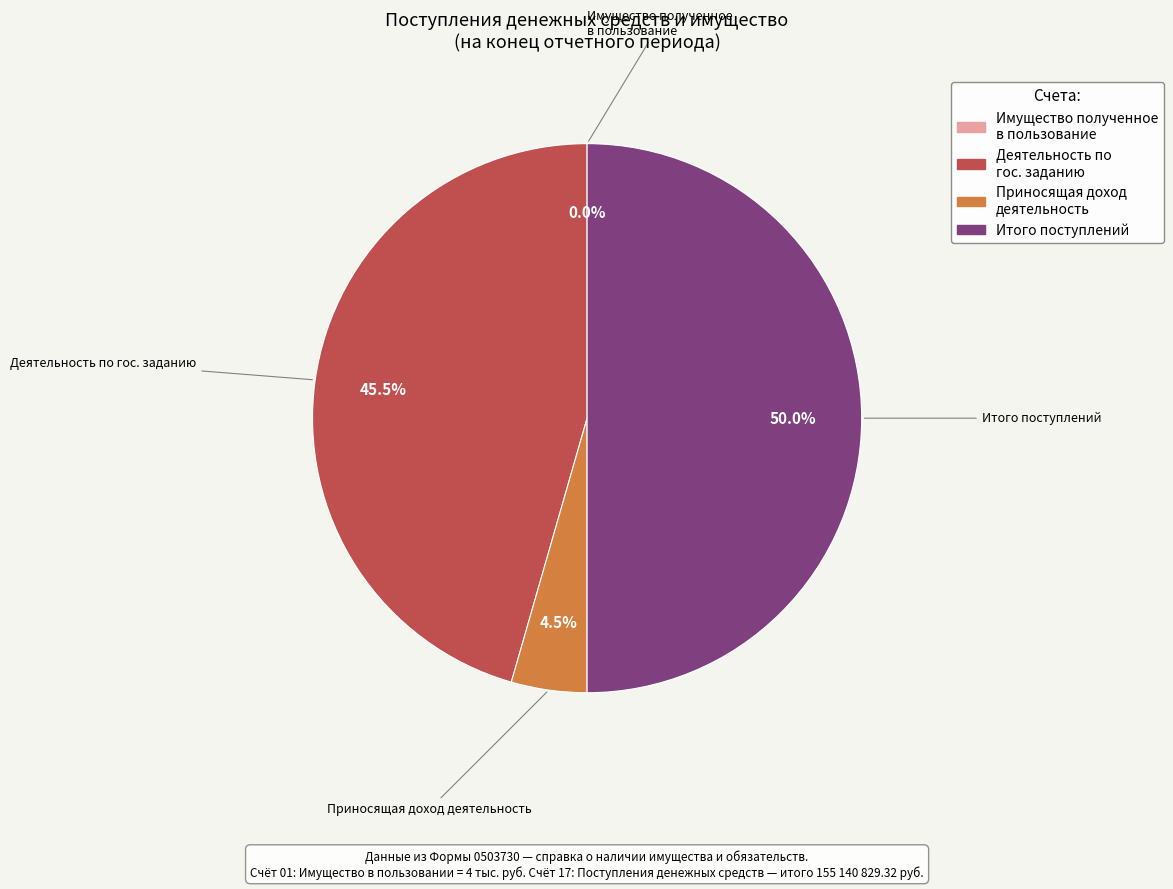

Between приносящая доход деятельность and деятельность по государственному заданию, which is larger?

деятельность по государственному заданию